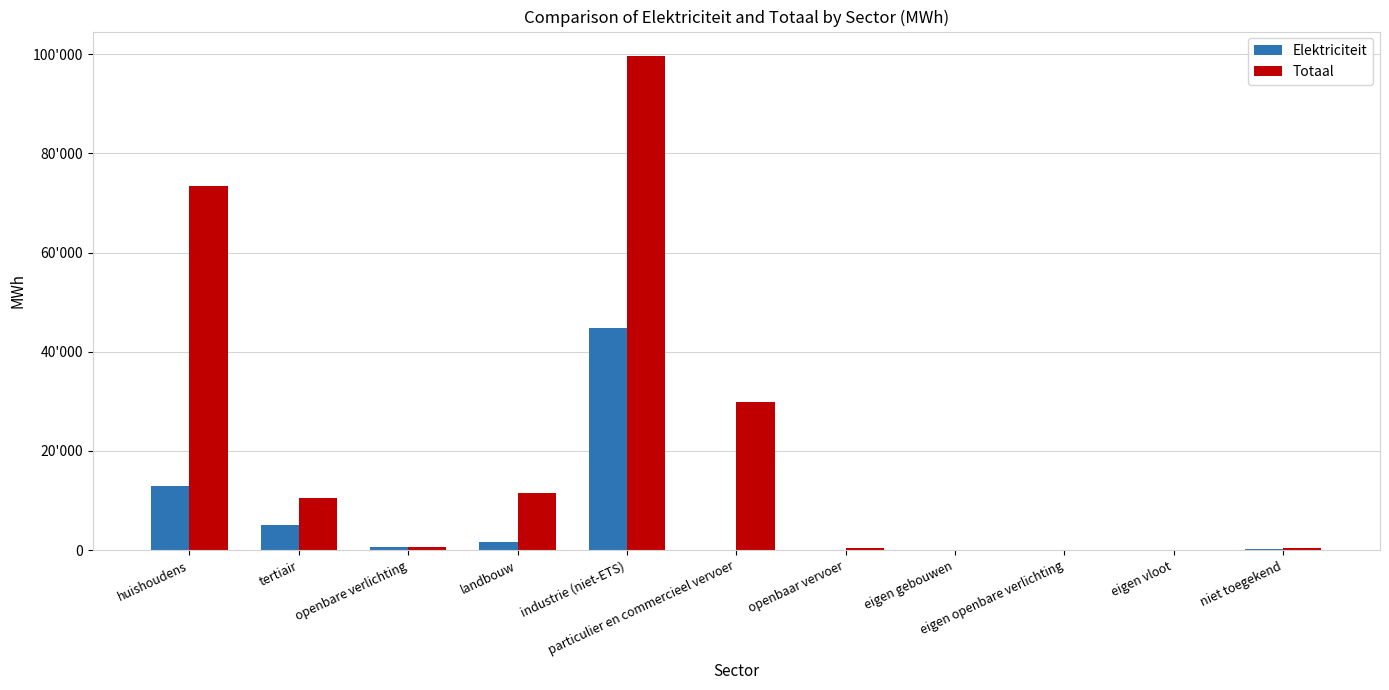

Between eigen openbare verlichting and niet toegekend, which is larger?

niet toegekend